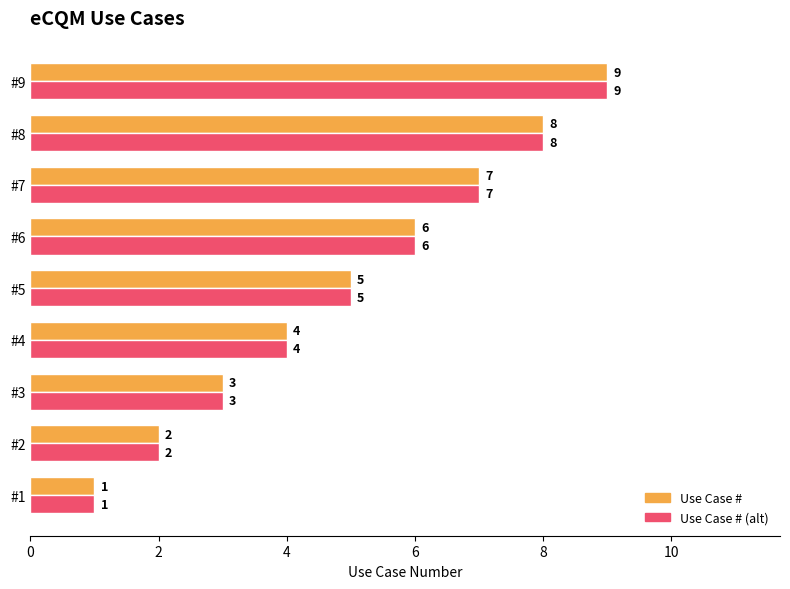

Count the Use Case # (alt) values in the range 3 to 7.

5